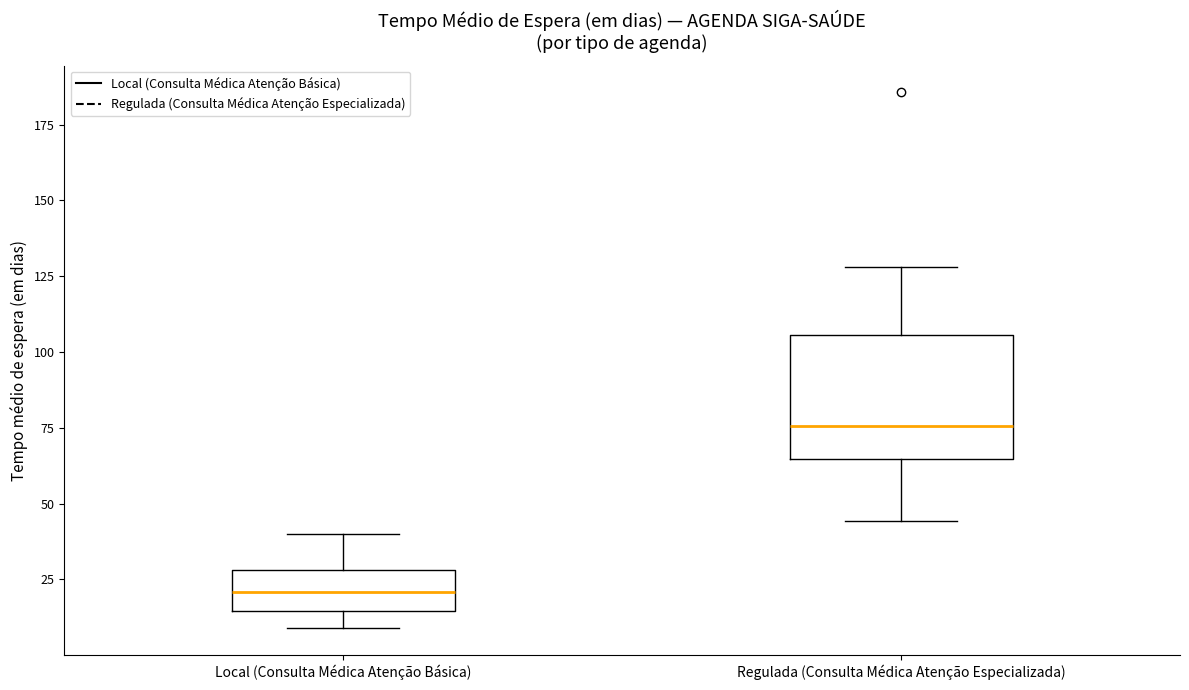

Where is the upper edge of the box for Local (Consulta Médica Atenção Básica) on the y-axis? The values are not printed on the chart, so give them approximately, as read against the axis.

30